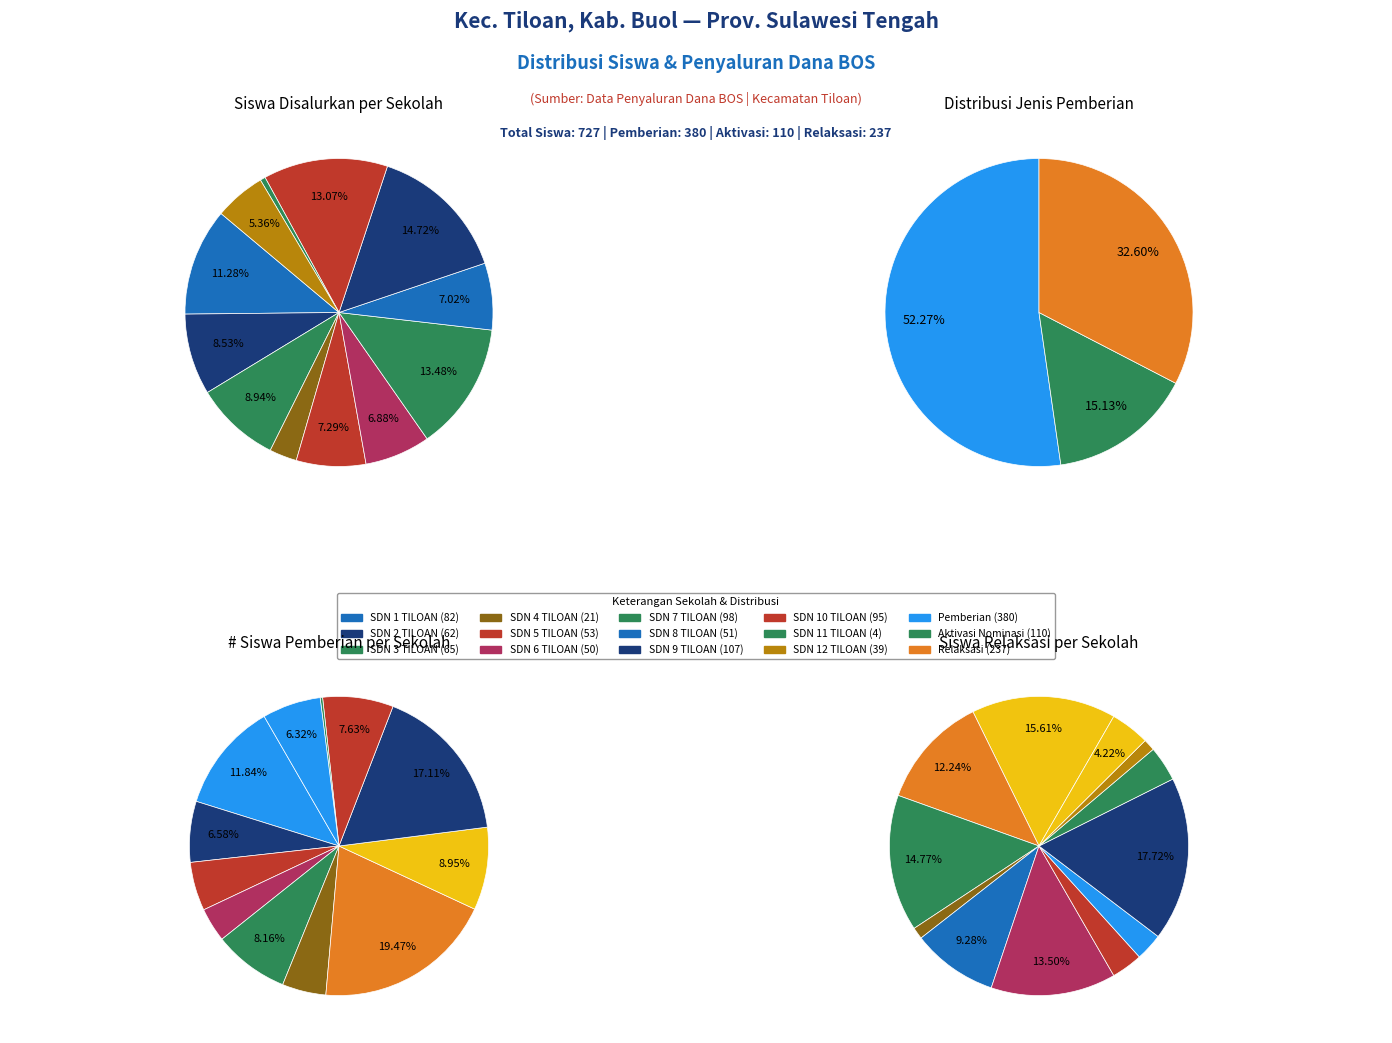

To the nearest percent, what is the difference between the largest and smallest slice percentages?

19%